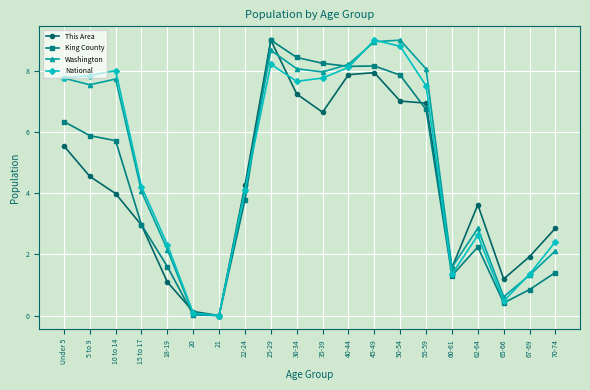

At which label does King County reach its peak?

25-29